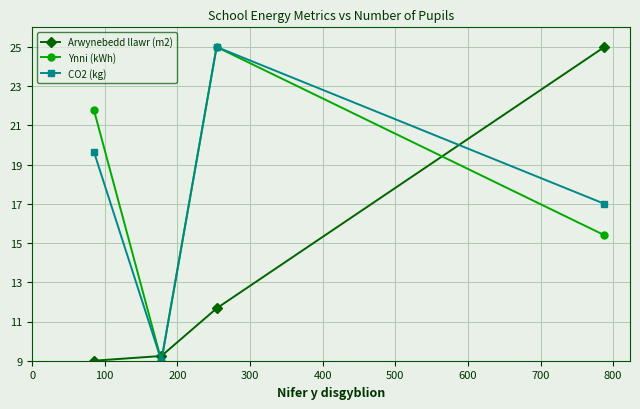

What is the greatest value displayed?

25.0